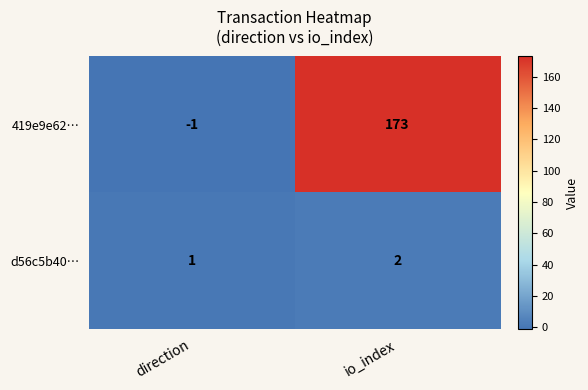

Reading left to right, list all the values displayed in this chart.

419e9e62…: -1	173
d56c5b40…: 1	2